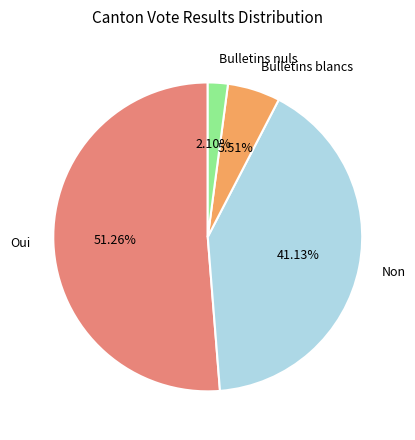

What percentage is the Bulletins blancs slice, to the nearest percent?

6%